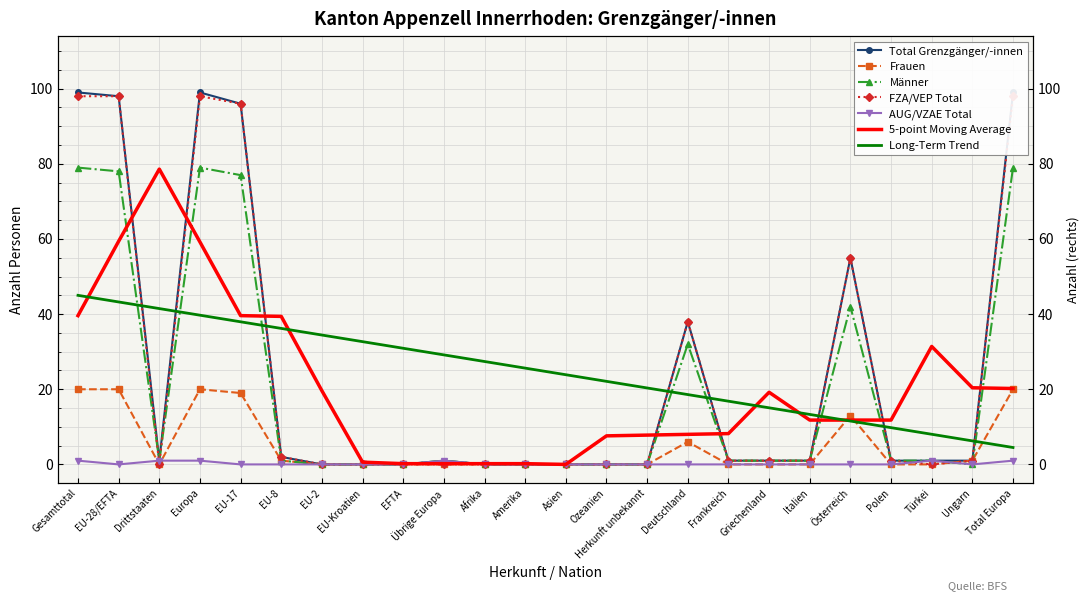

Rank the series by their maximum value, from highest to lowest.

Total Grenzgänger/-innen, FZA/VEP Total, Männer, Frauen, AUG/VZAE Total